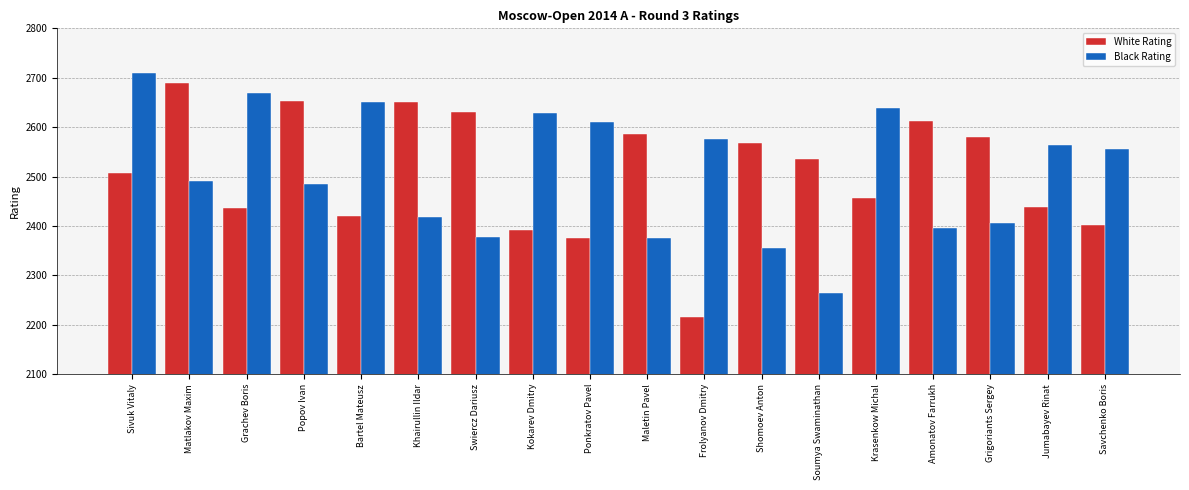

At which label does White Rating reach its minimum?

Frolyanov Dmitry